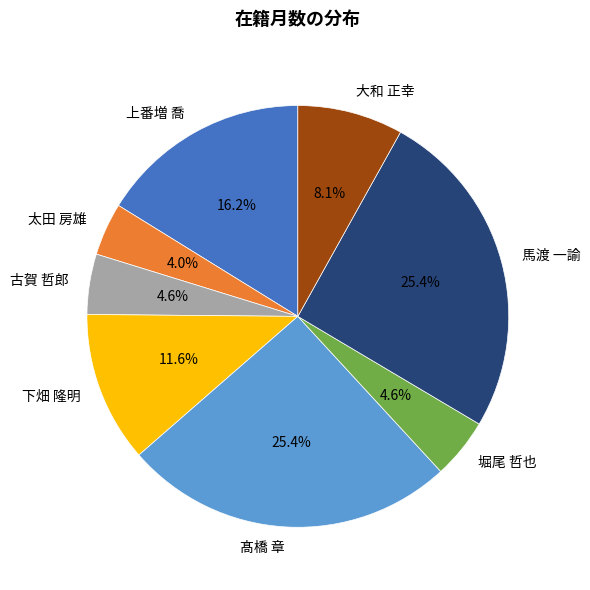

To the nearest percent, what is the difference between the 堀尾 哲也 and 髙橋 章 slice percentages?

21%